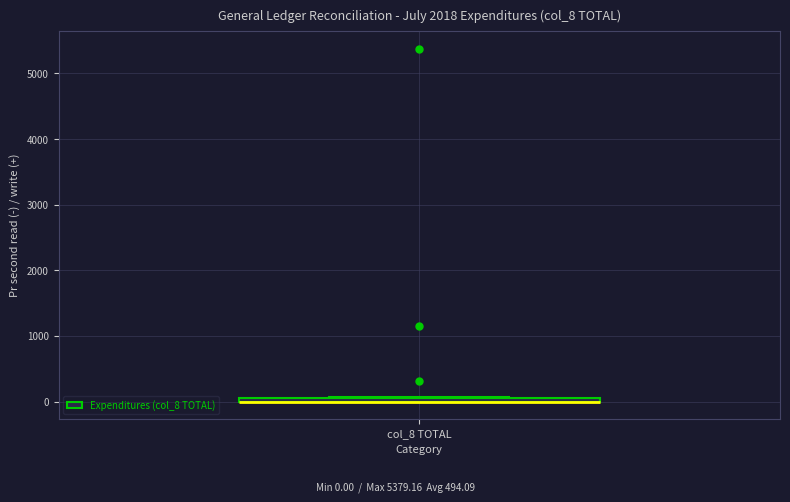

Where is the lower edge of the box for col_8 TOTAL on the y-axis? The values are not printed on the chart, so give them approximately, as read against the axis.

0